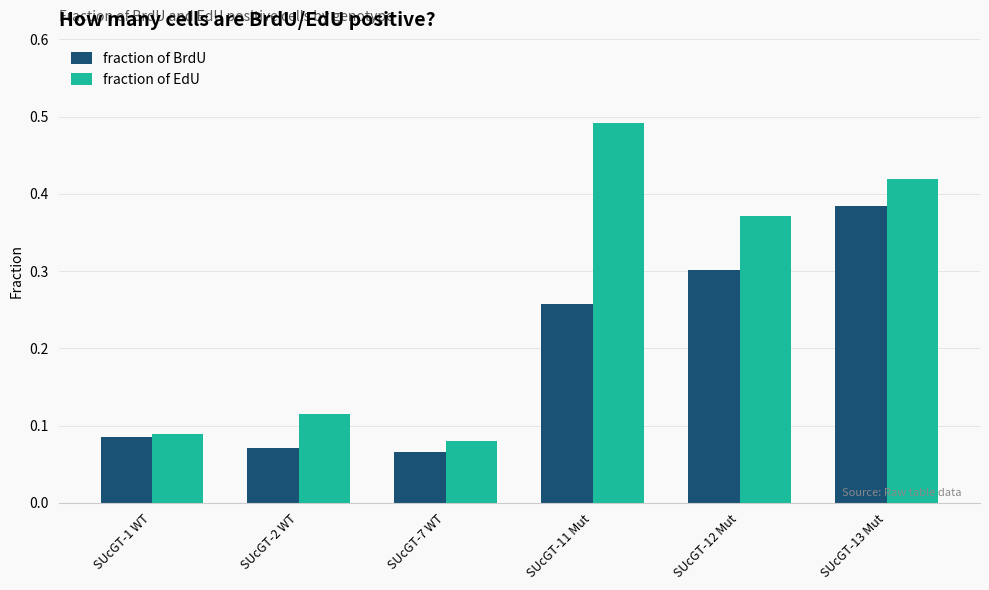

What is the label of the 3rd bar from the left?

SUcGT-7 WT